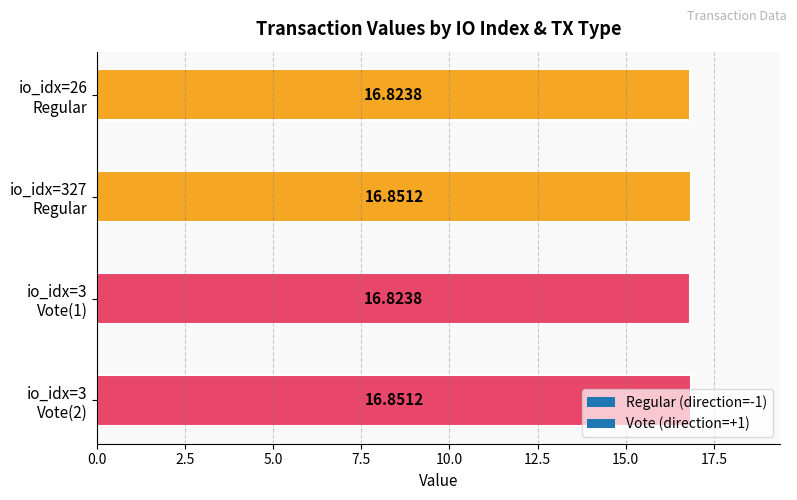

What is the average value?

16.8